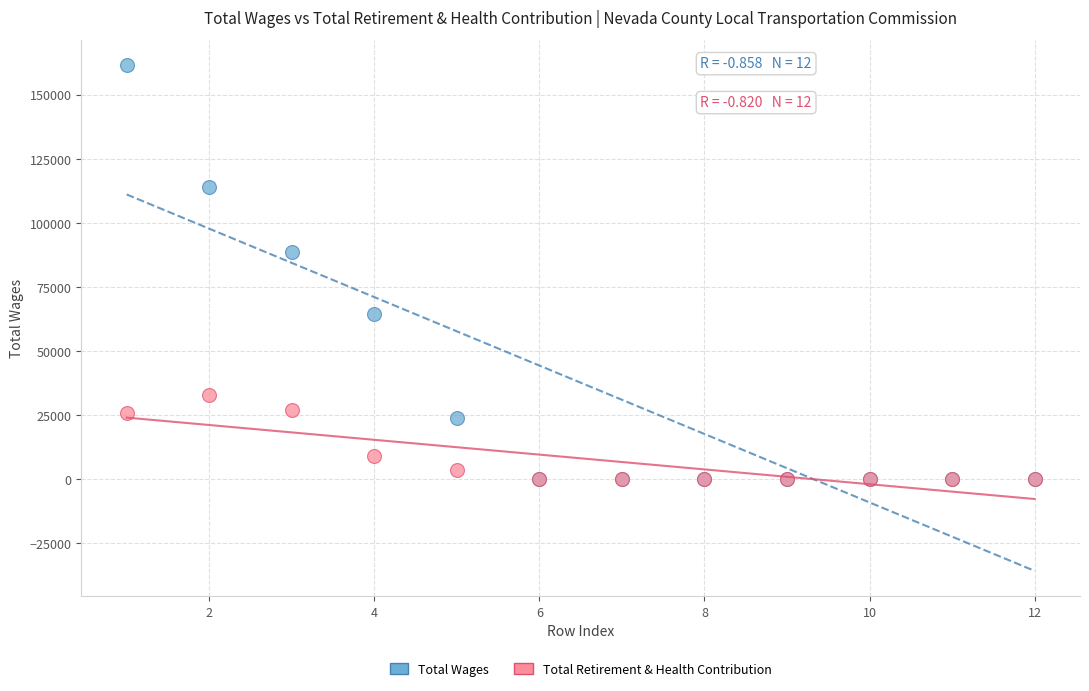

In the Total Wages series, what Y value is closest to 80746?

88588